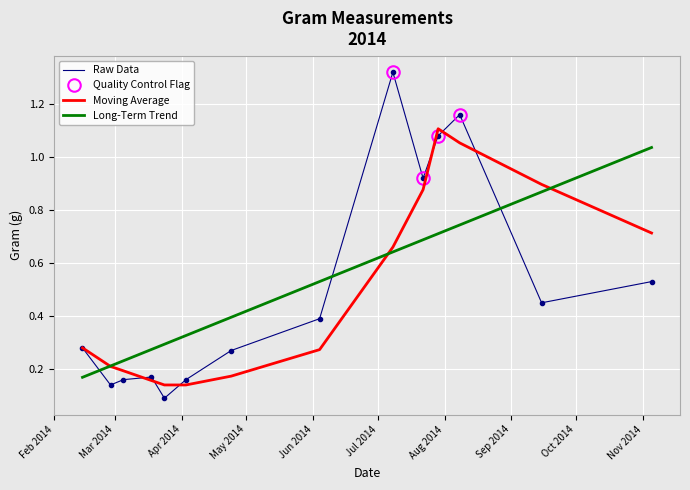

Which label corresponds to the smallest value in the chart?

2014-03-24